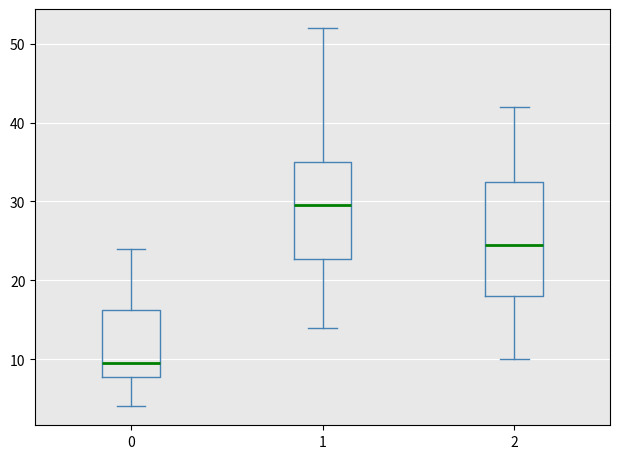

Where does the upper whisker of the box at x = 1 end on the y-axis? The values are not printed on the chart, so give them approximately, as read against the axis.

52